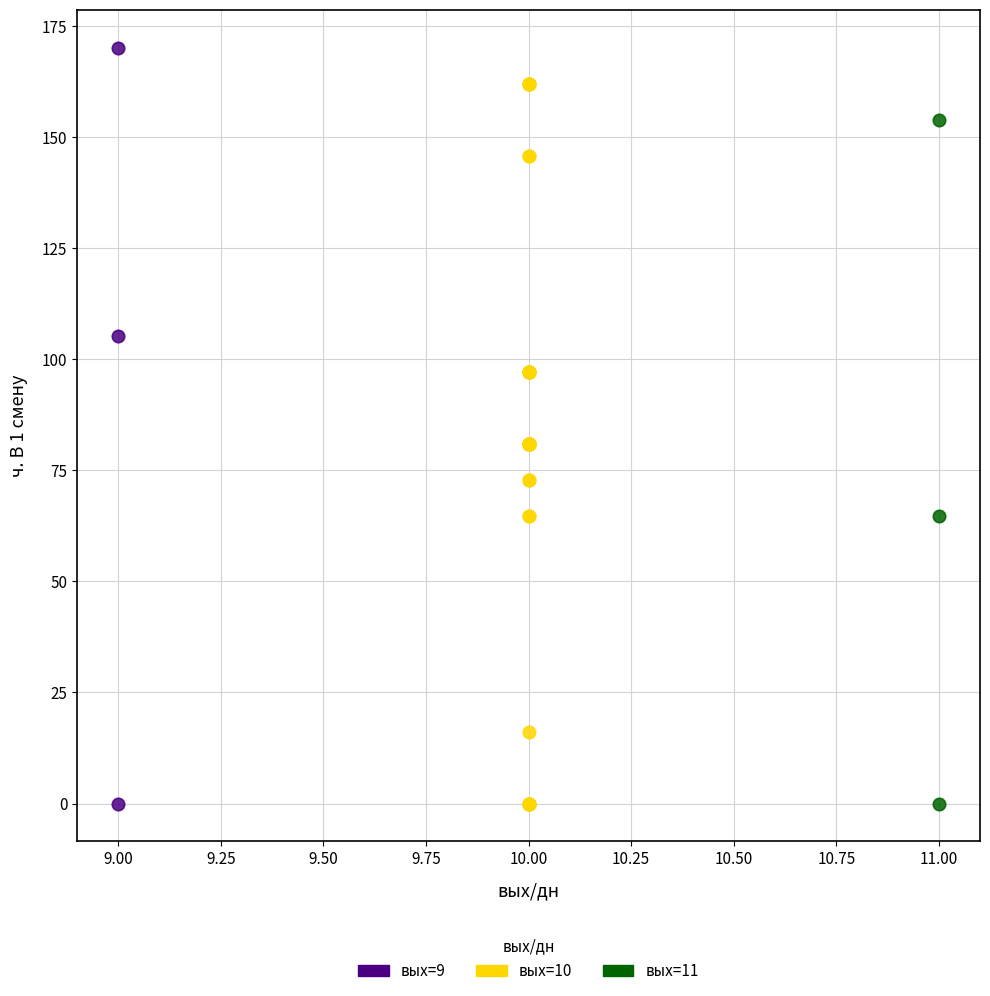

Which series contains the highest Y value?

вых=9